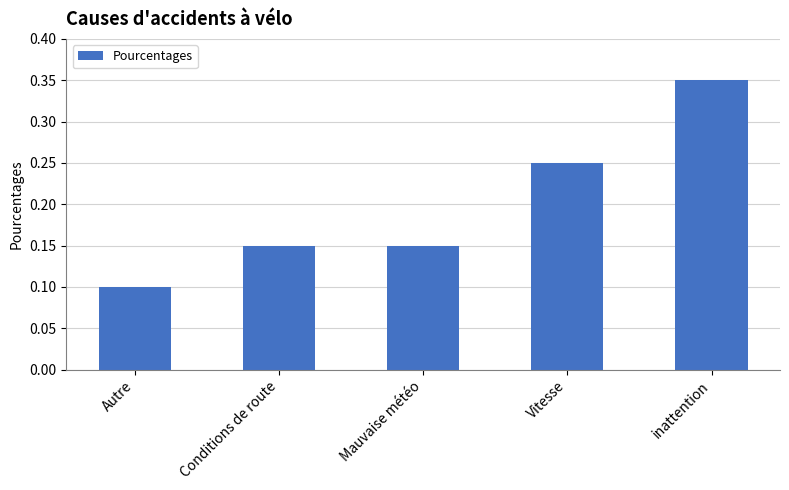

What position from the left is Autre?

1